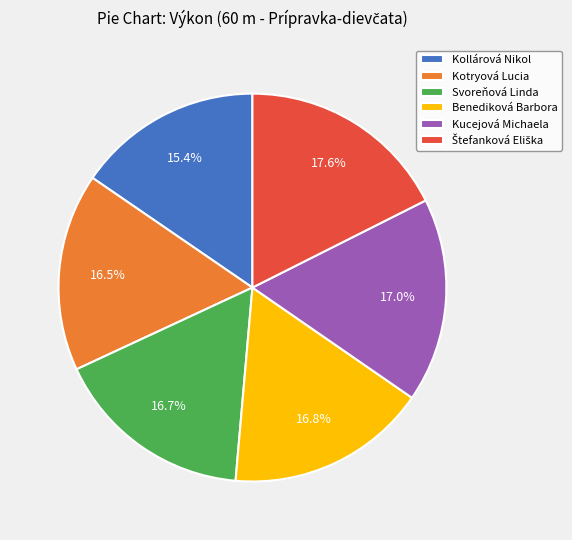

To the nearest percent, what percentage of the pie is Kollárová Nikol?

15%